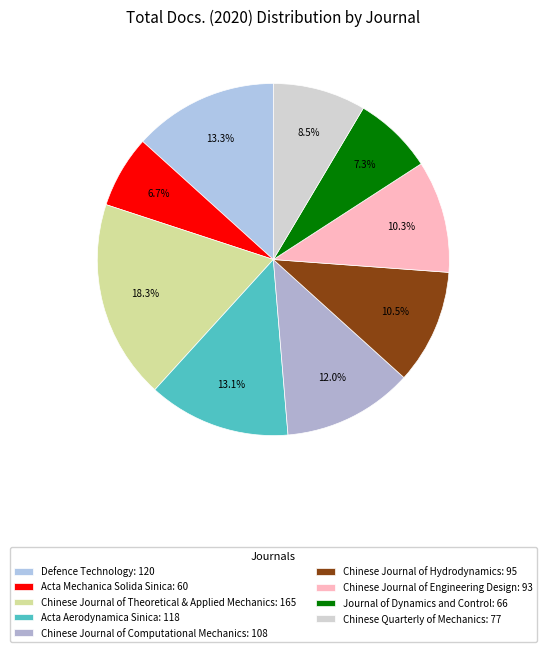

Count the number of slices in the pie.

9